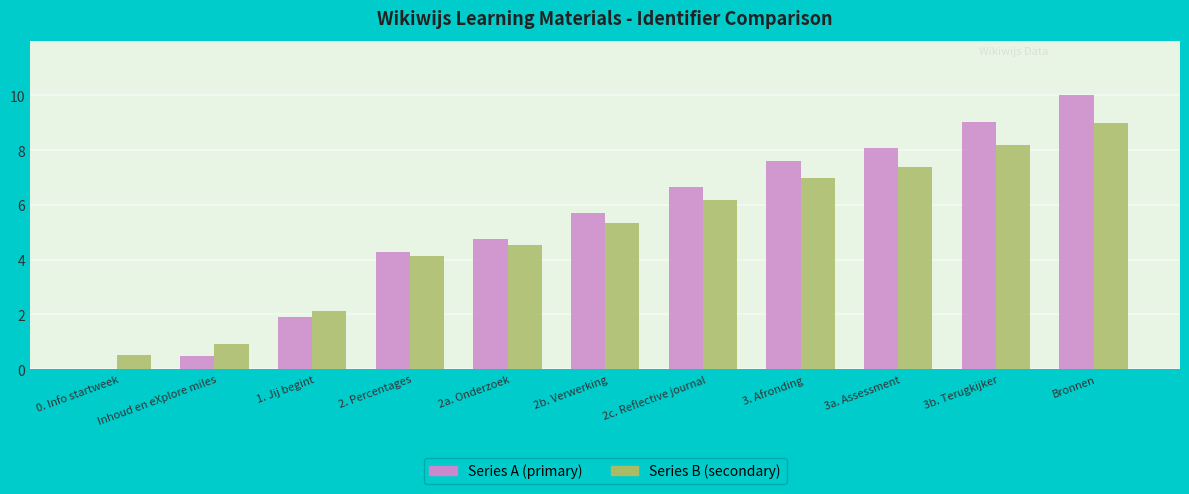

Does the chart contain stacked bars?

No